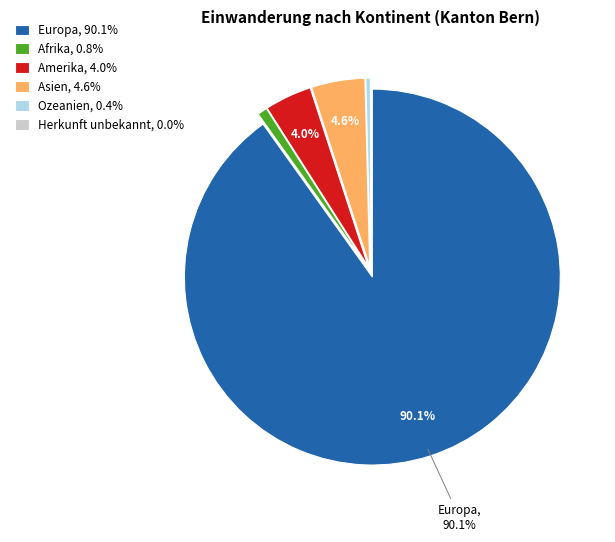

Which has a higher value, Europa or Amerika?

Europa